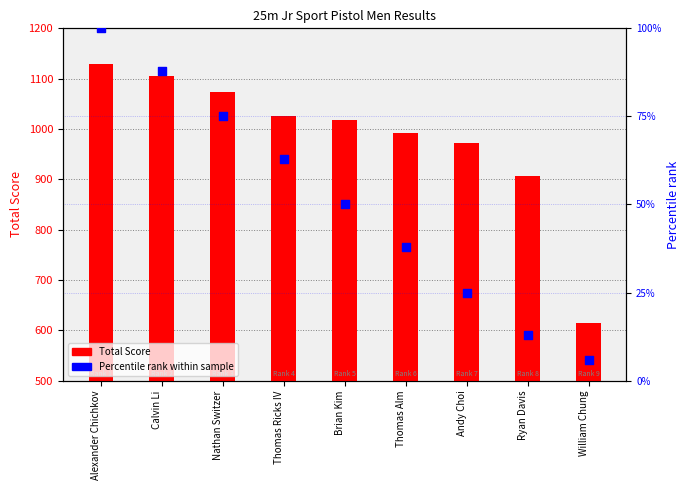

What are all the series names shown in the legend?

Total Score, Percentile rank within sample